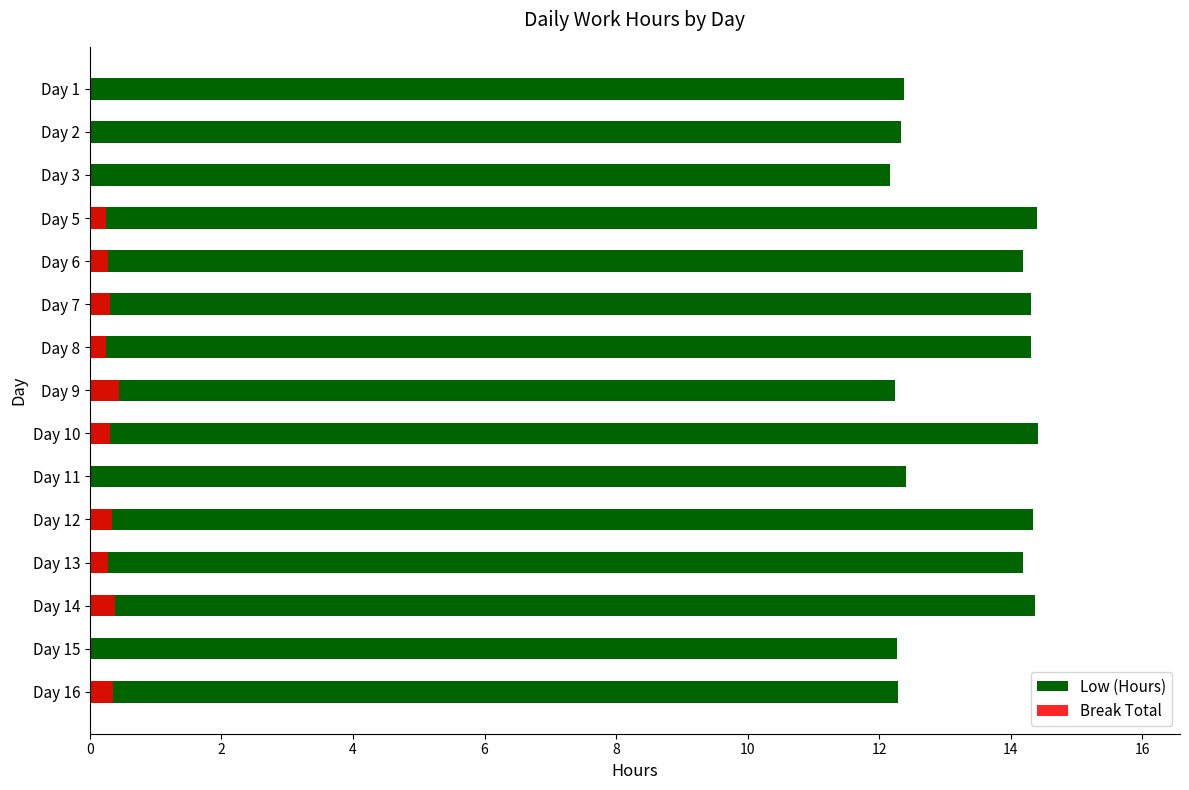

At Day 2, list the series in order from largest to smallest.

Low (Hours), Break Total